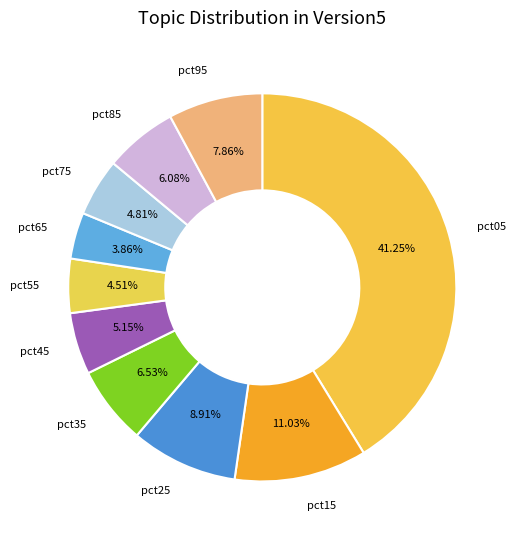

How many slices are in this pie chart?

10